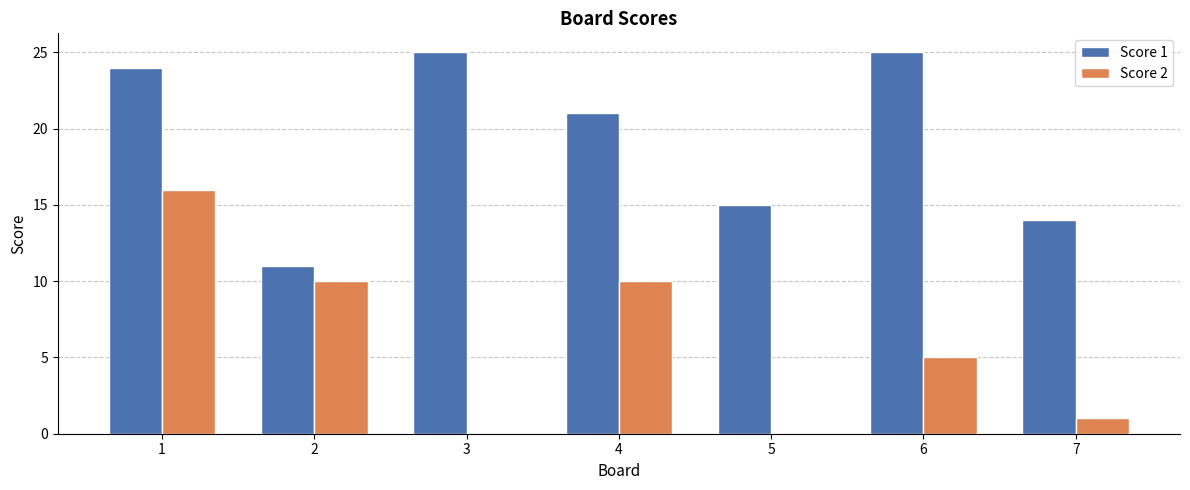

What is the greatest value displayed?

25